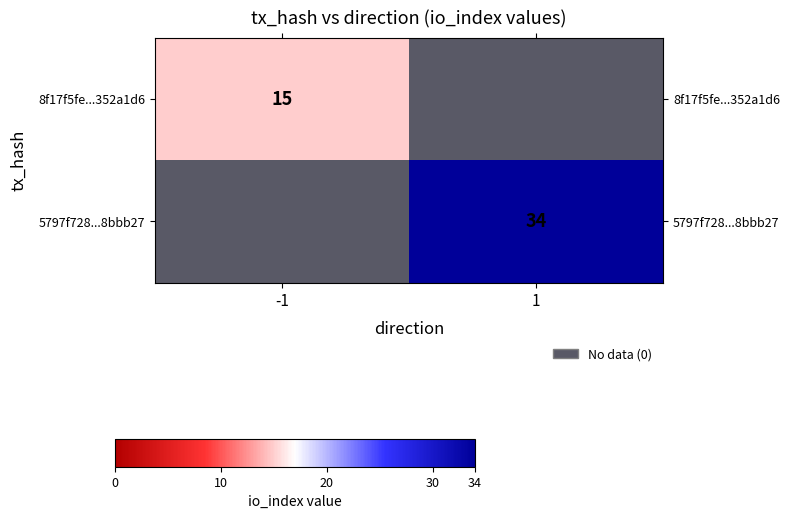

True or false: 5797f728...8bbb27 has a value of 54.6 at 1.

False